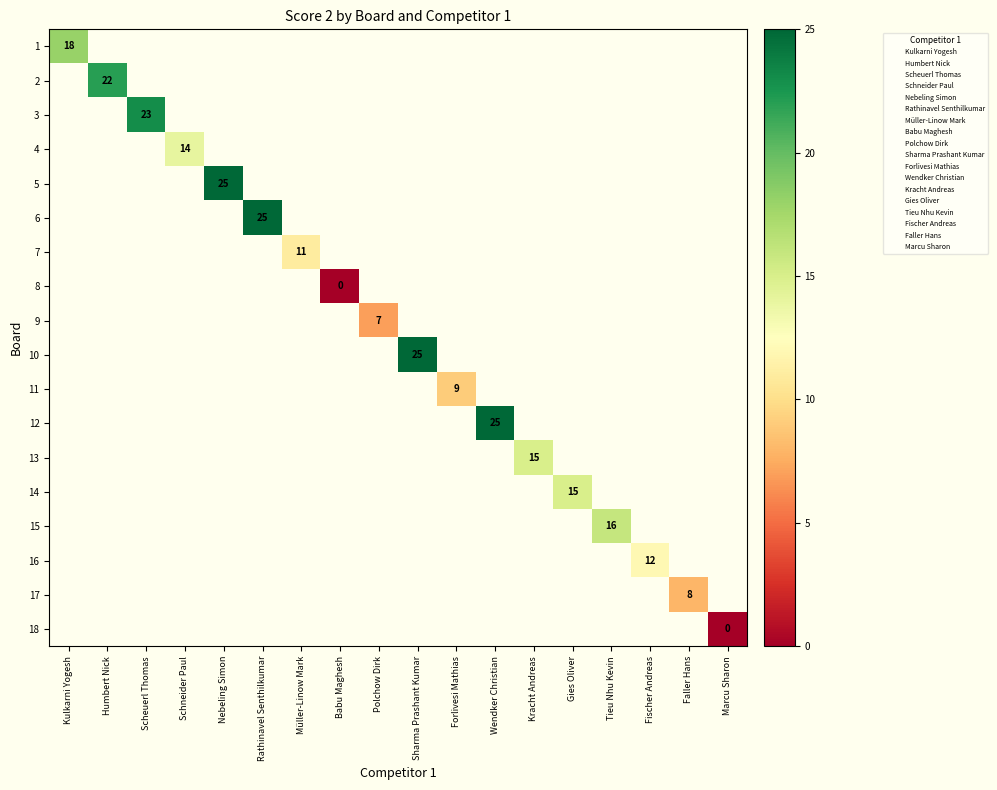

Is the value of 10 at Sharma Prashant Kumar greater than the value of 6 at Kracht Andreas?

No